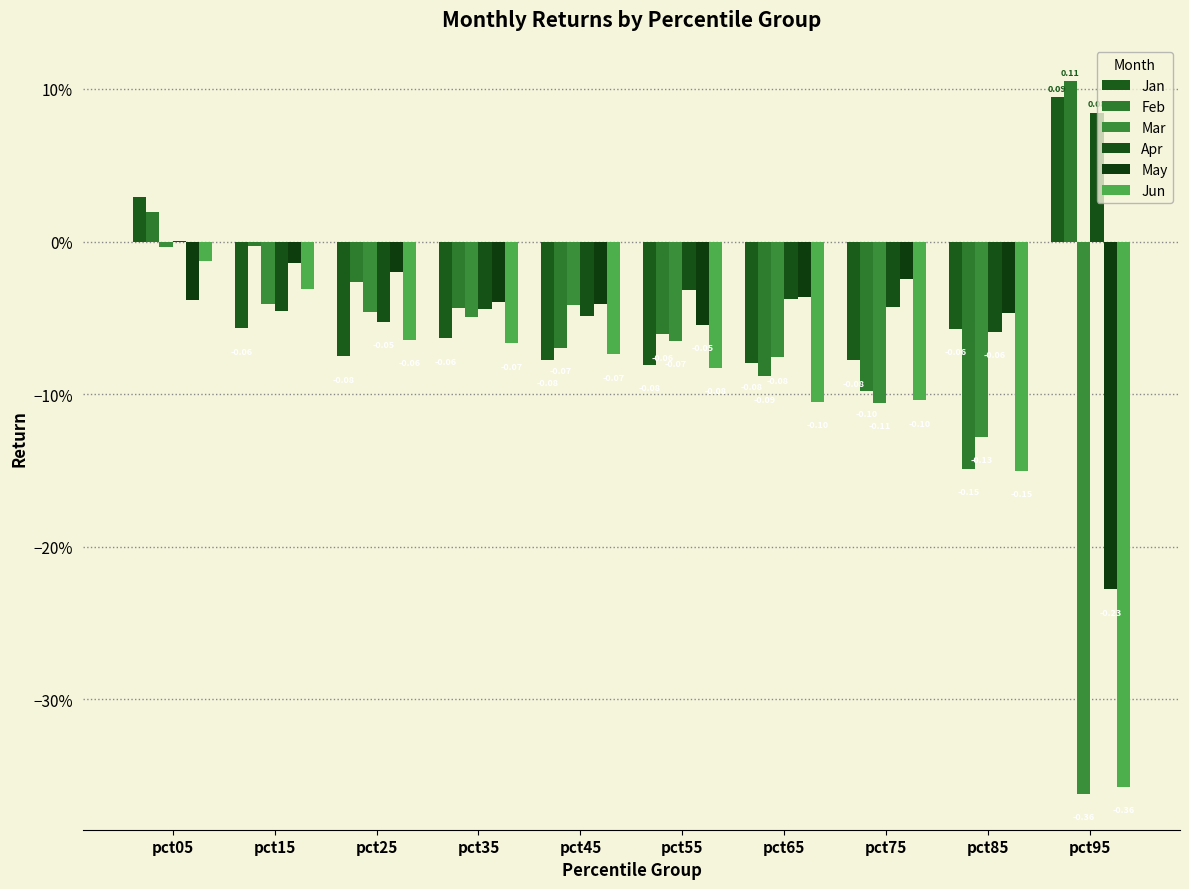

True or false: Jun has a value of -0.0 at pct05.

False